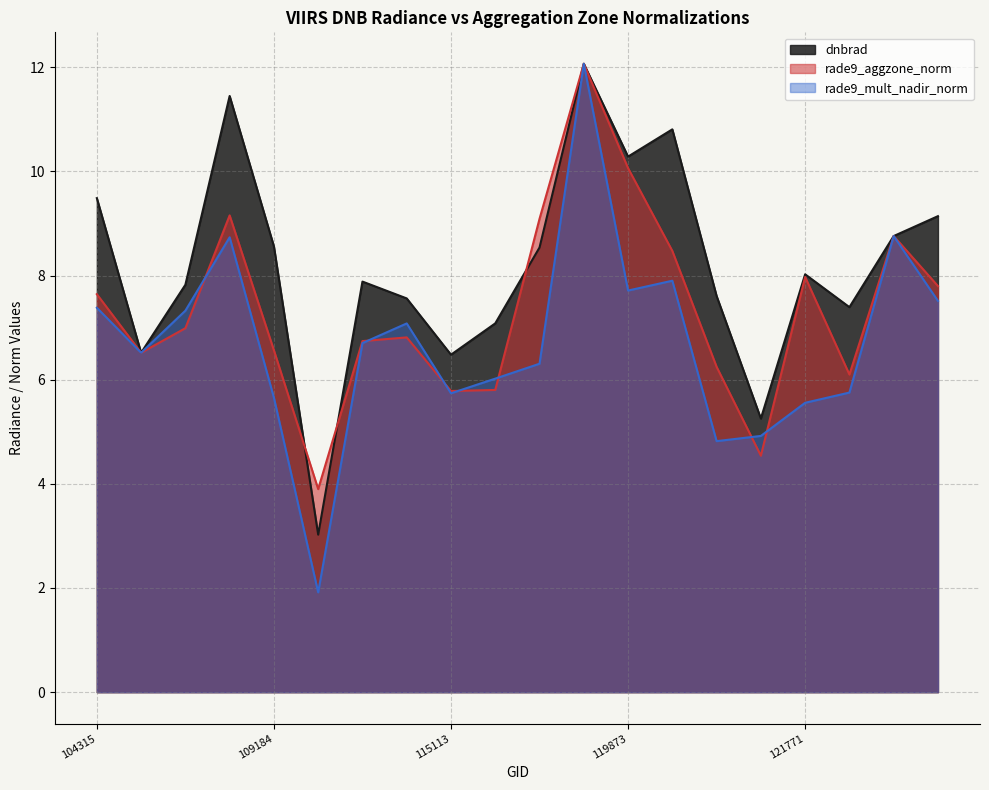

The value of rade9_mult_nadir_norm at 104315 is 7.4. True or false?

True